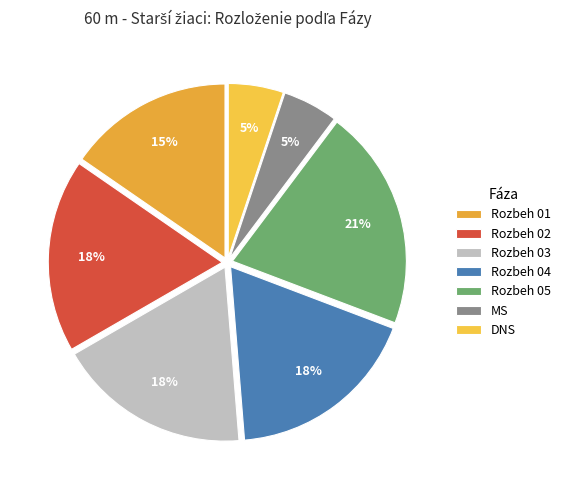

How many segments does this pie chart have?

7